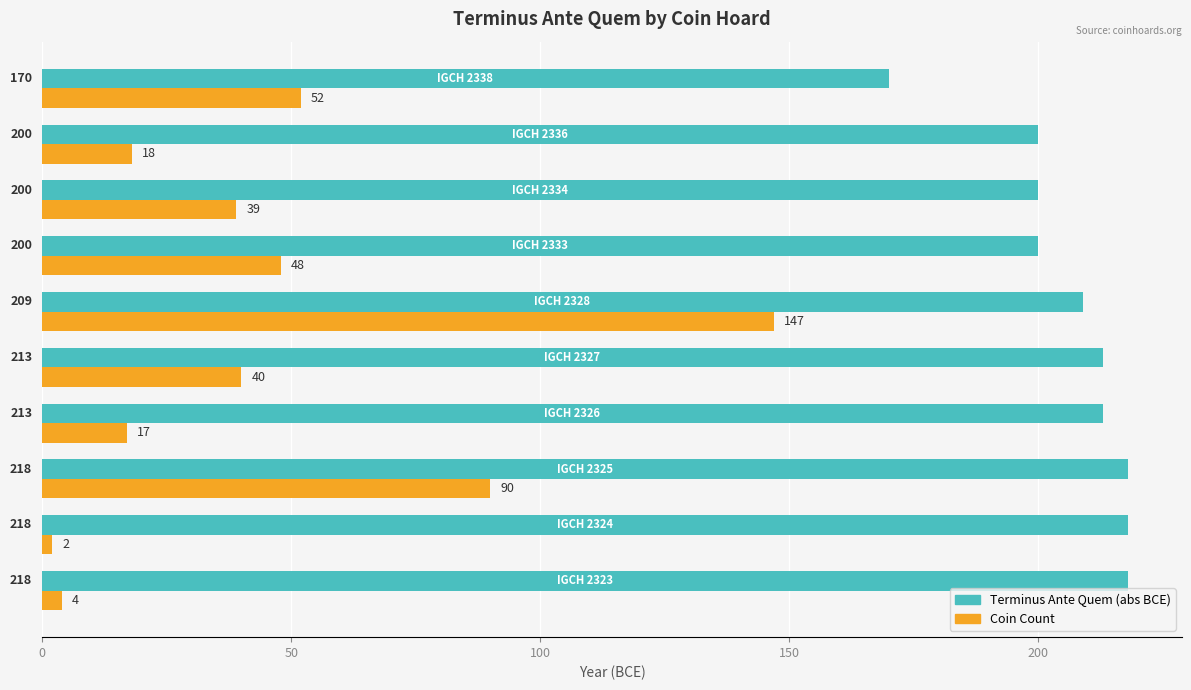

What is the greatest value displayed?

218